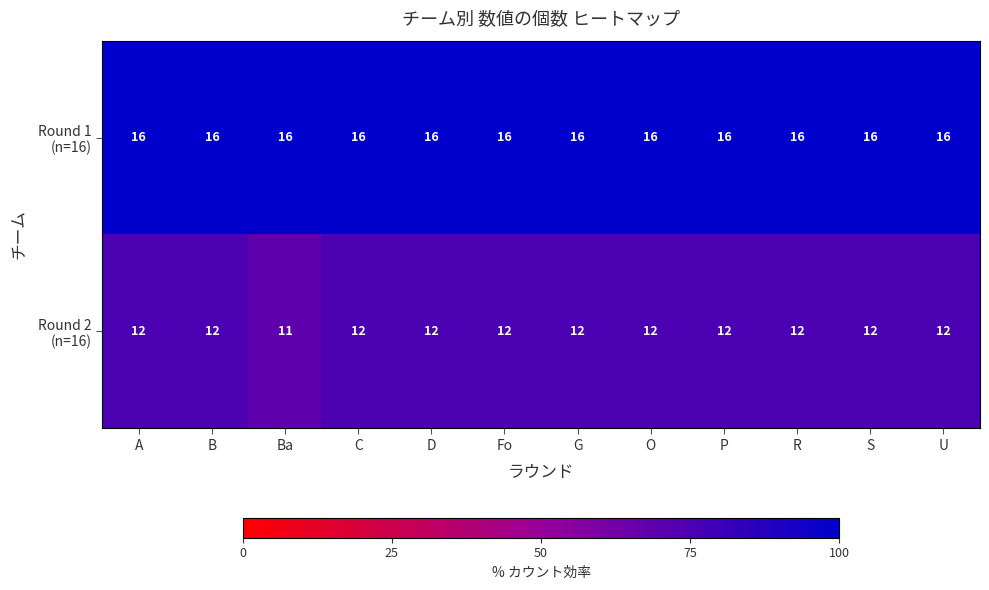

Which category has the lowest value across all series?

Ba